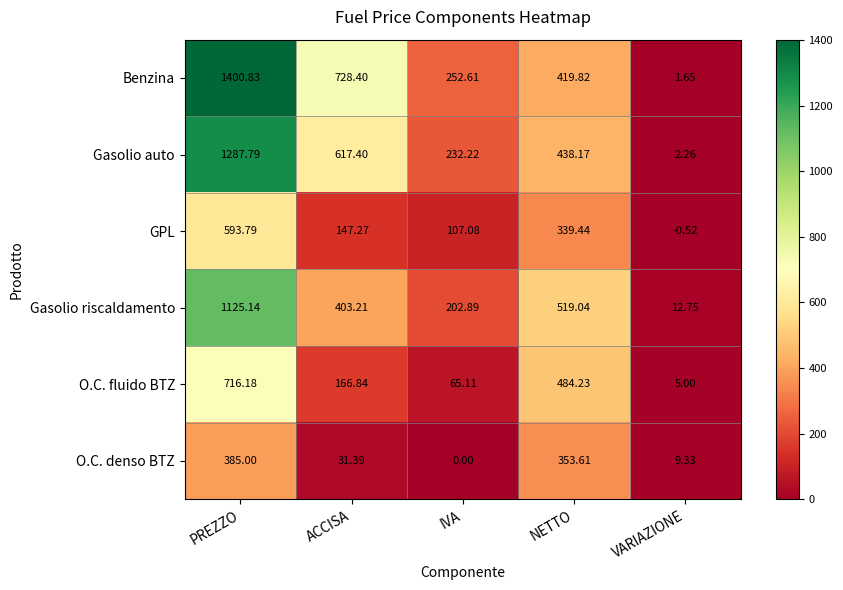

Which series has the largest total across all categories?

Benzina